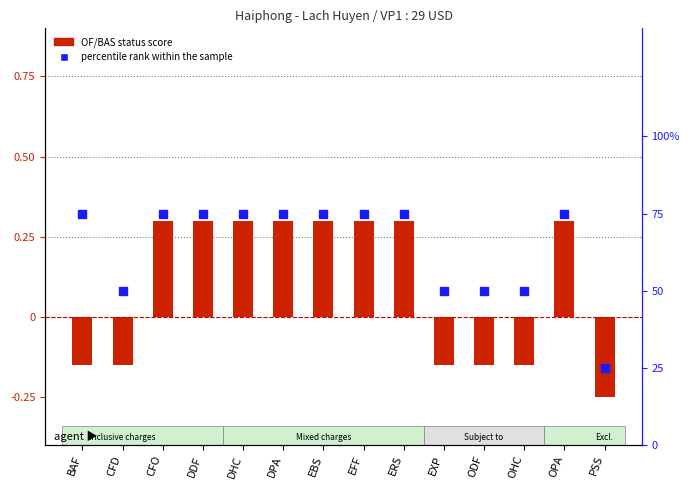

Which series reaches the maximum Y coordinate?

percentile rank within the sample